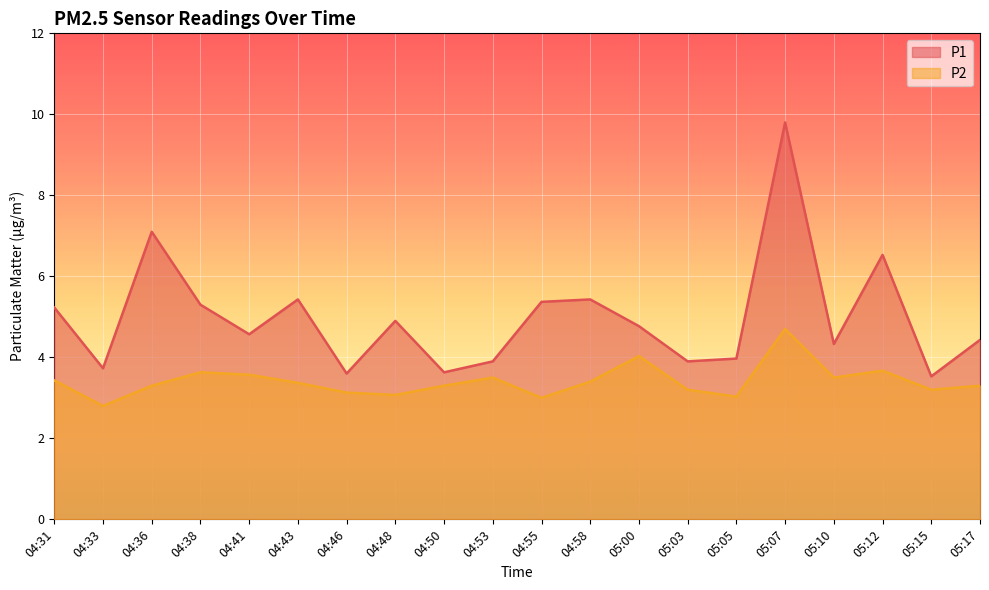

What is the difference between the second highest and second lowest values in the P2 series?

1.0